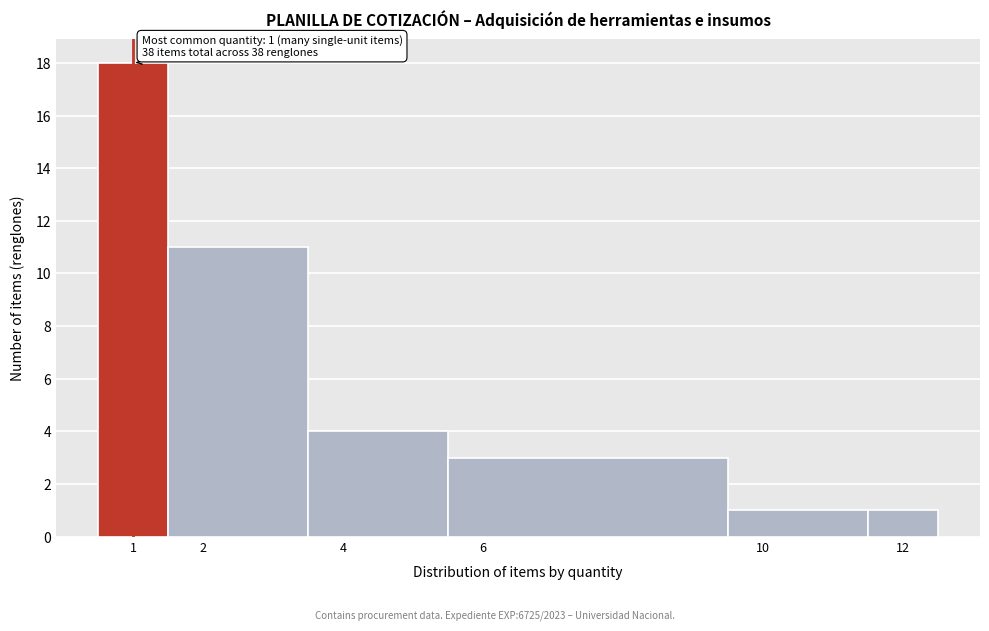

Over which range of the x-axis is the bar tallest?

0.5 to 1.5